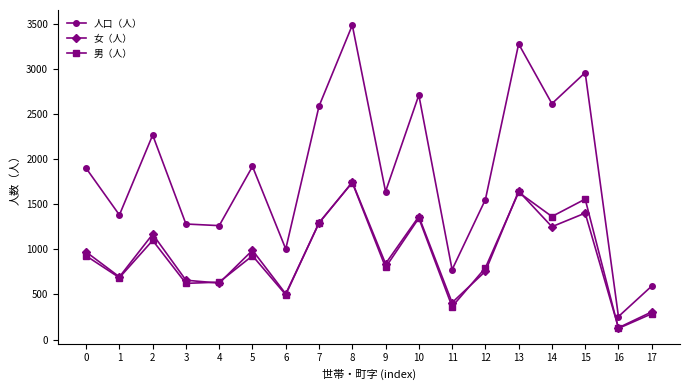

What is the total value across all series at 2?

4534